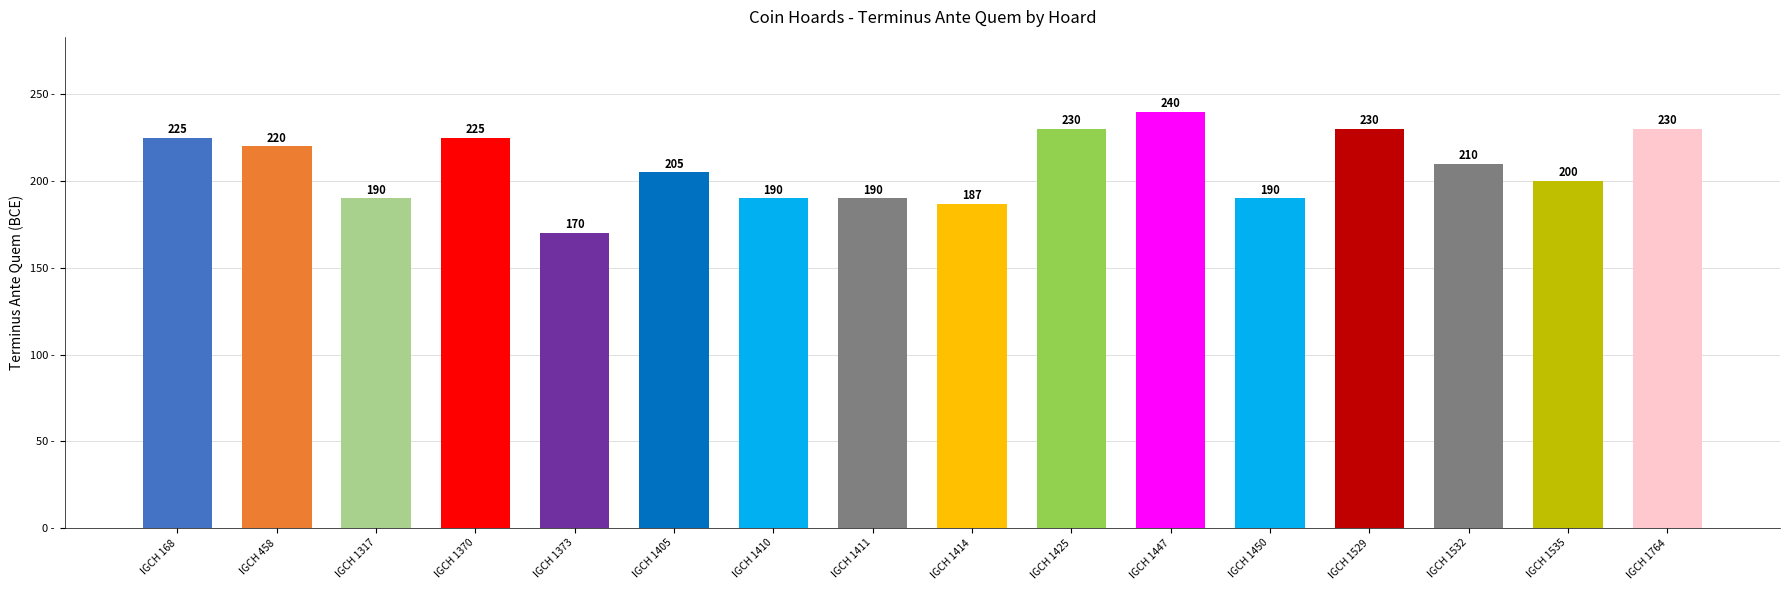

Reading left to right, extract all data points from this chart.

IGCH 168=225	IGCH 458=220	IGCH 1317=190	IGCH 1370=225	IGCH 1373=170	IGCH 1405=205	IGCH 1410=190	IGCH 1411=190	IGCH 1414=187	IGCH 1425=230	IGCH 1447=240	IGCH 1450=190	IGCH 1529=230	IGCH 1532=210	IGCH 1535=200	IGCH 1764=230